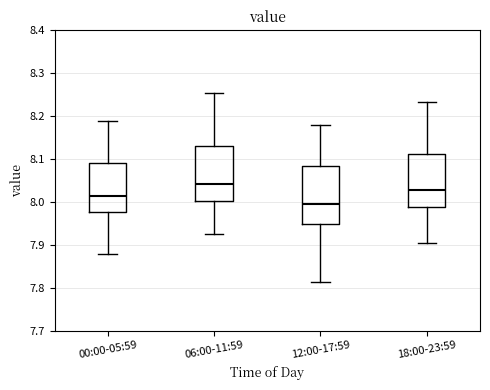

Where is the upper edge of the box for 06:00-11:59 on the y-axis? The values are not printed on the chart, so give them approximately, as read against the axis.

8.13